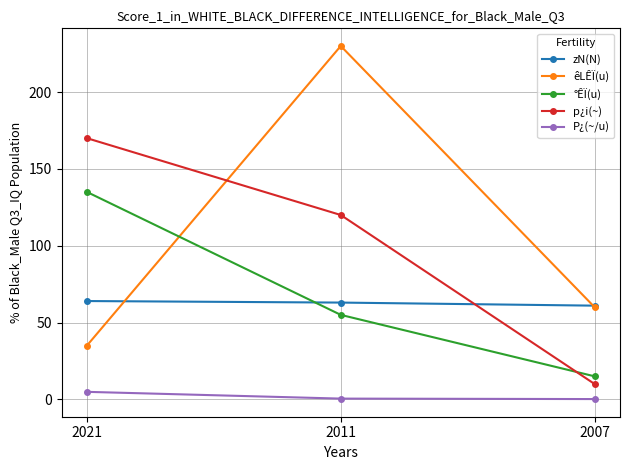

At which label is °ÊÏ(u) closest to 75?

2011